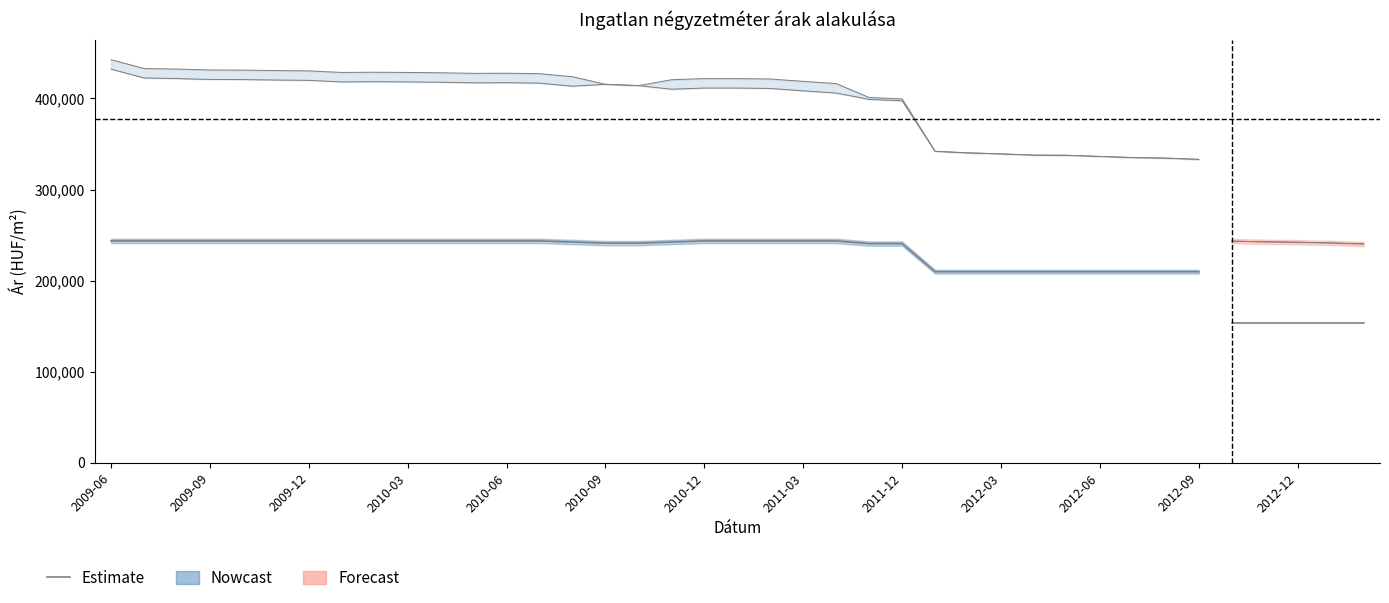

Where is the data nearest to the value 226767?

23